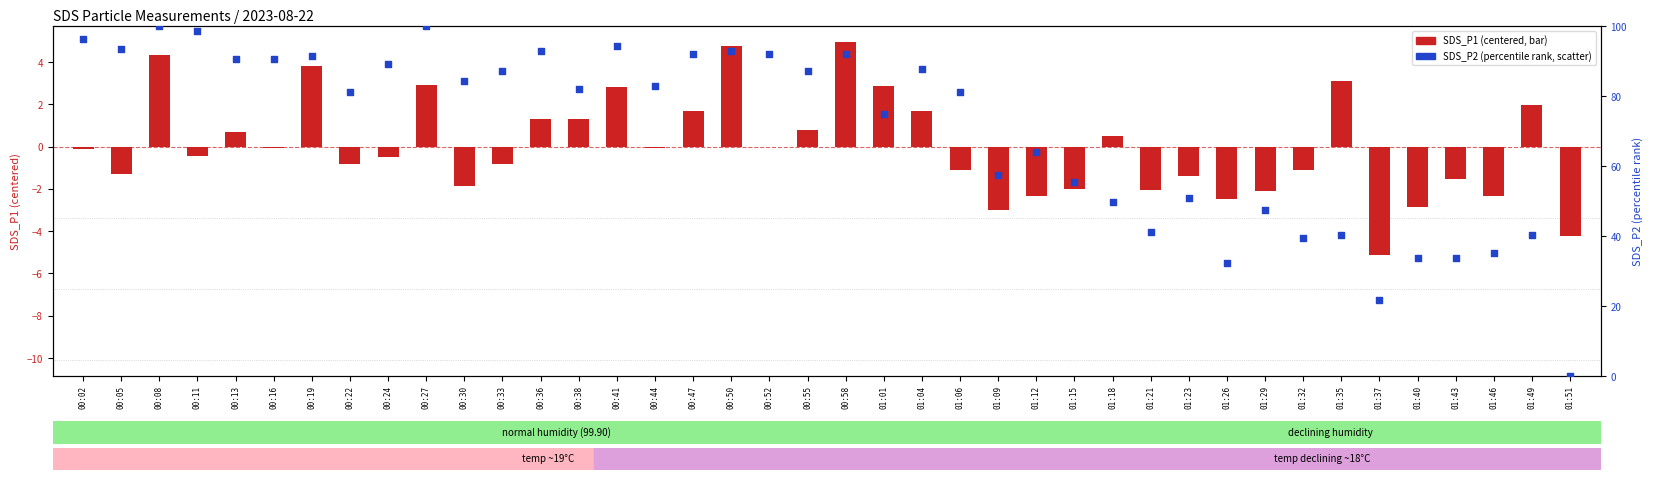

Which series reaches the maximum Y coordinate?

SDS_P2 (percentile)